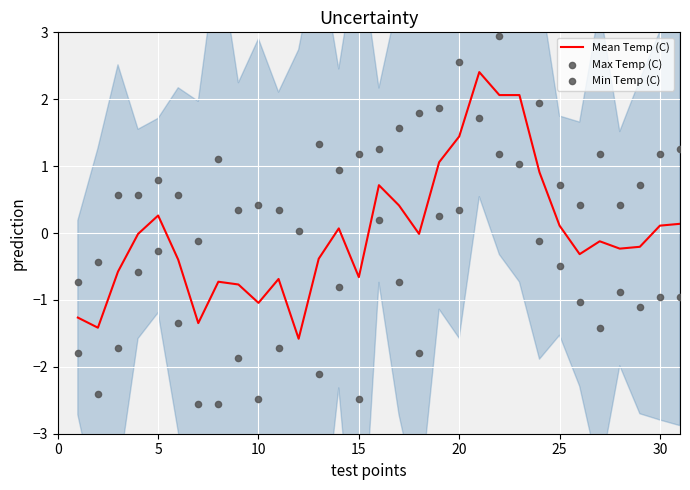

What are all the series names shown in the legend?

Mean Temp (C), Max Temp (C), Min Temp (C)